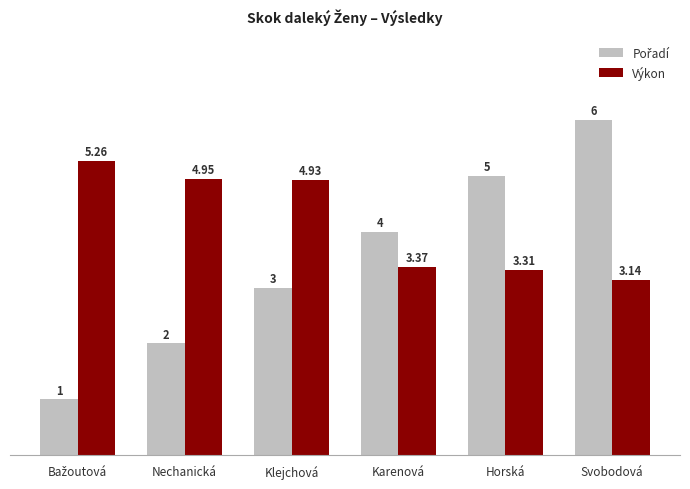

The Výkon series shows 4.5 at Svobodová. True or false?

False